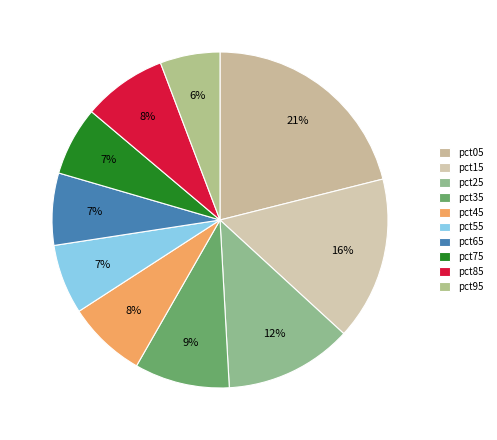

How many segments does this pie chart have?

10